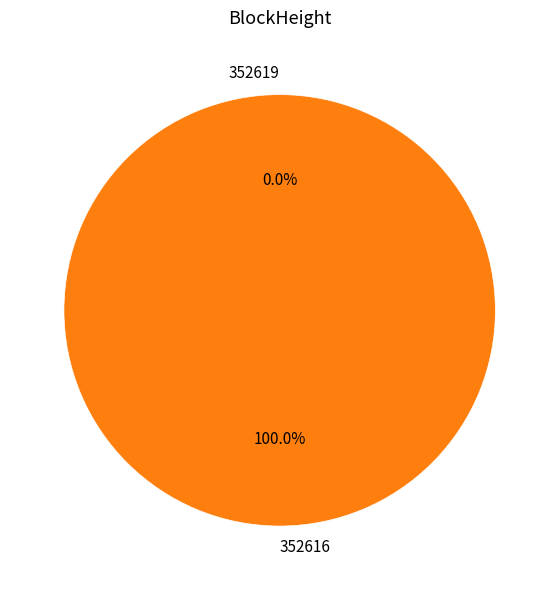

What is the change in value from 352619 to 352616?

+30677